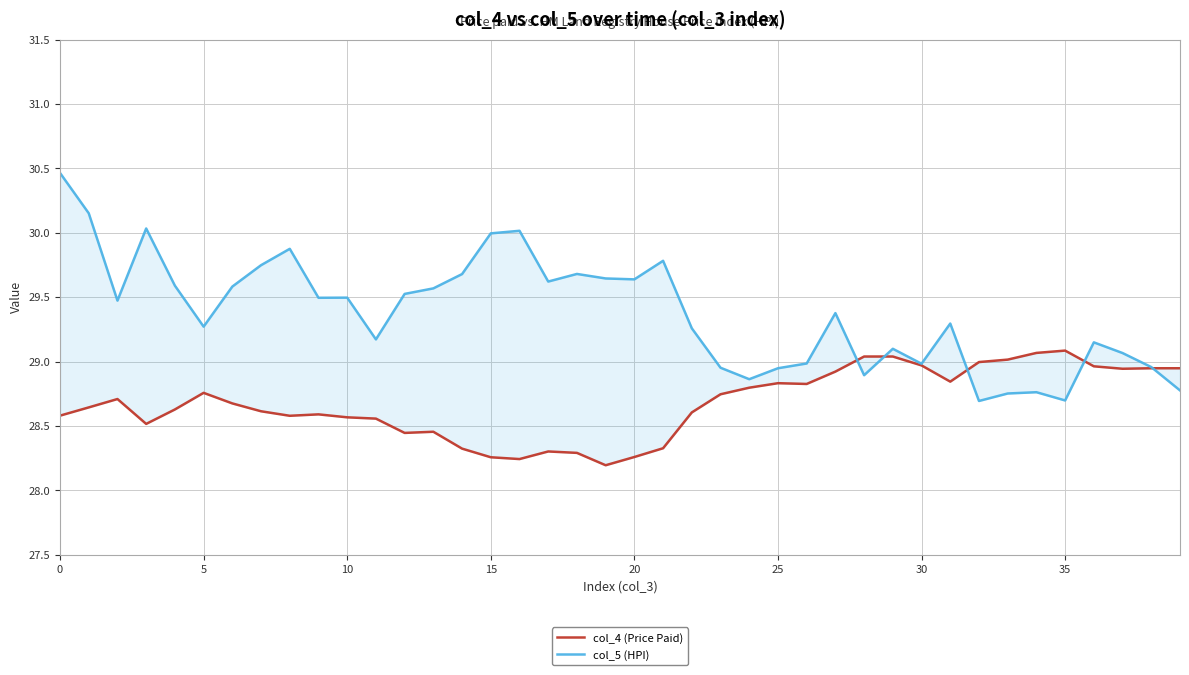

After their last crossing, which series has the higher values: col_5 (HPI) or col_4 (Price Paid)?

col_4 (Price Paid)